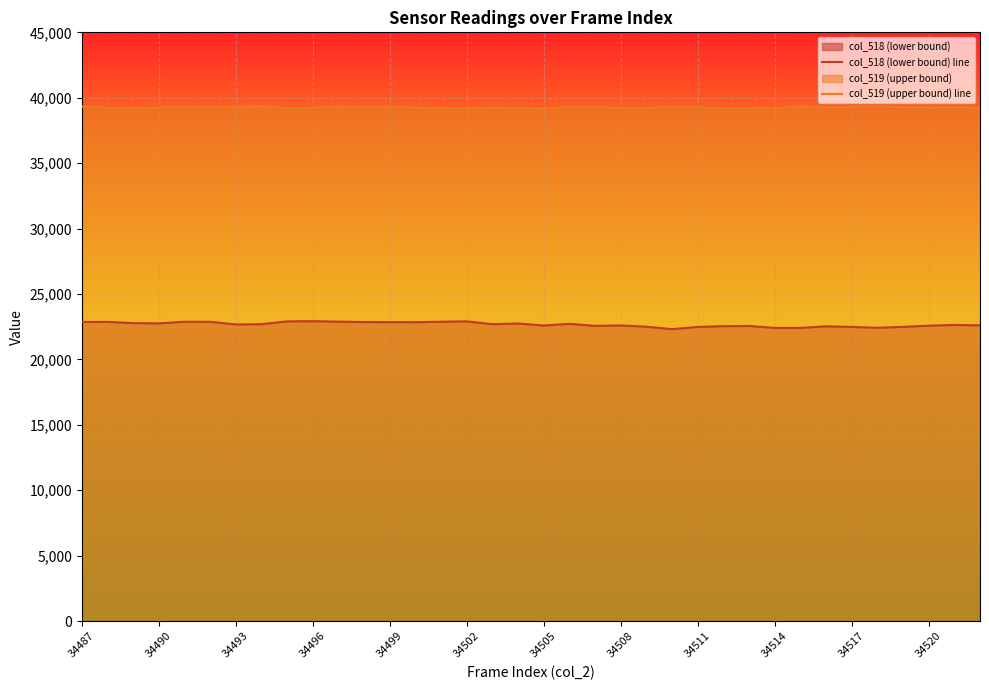

Rank the series by their average value, from lowest to highest.

col_518 (lower bound) line, col_519 (upper bound) line